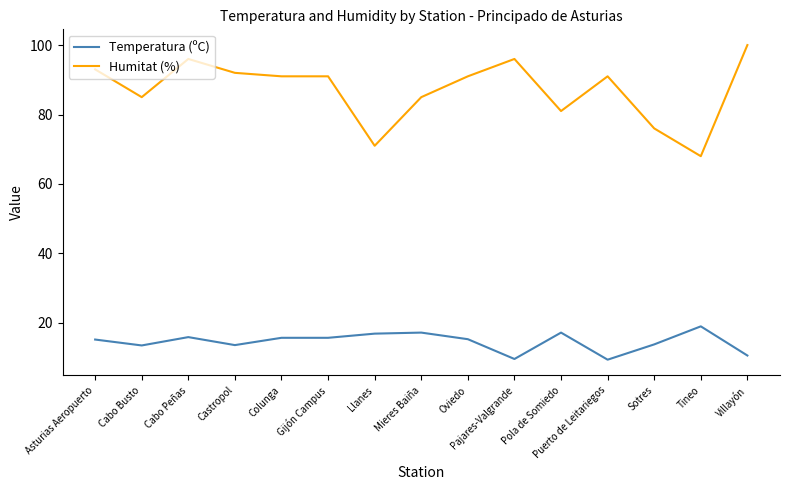

Is it true that Humitat (%) equals 133.2 at Cabo Busto?

False